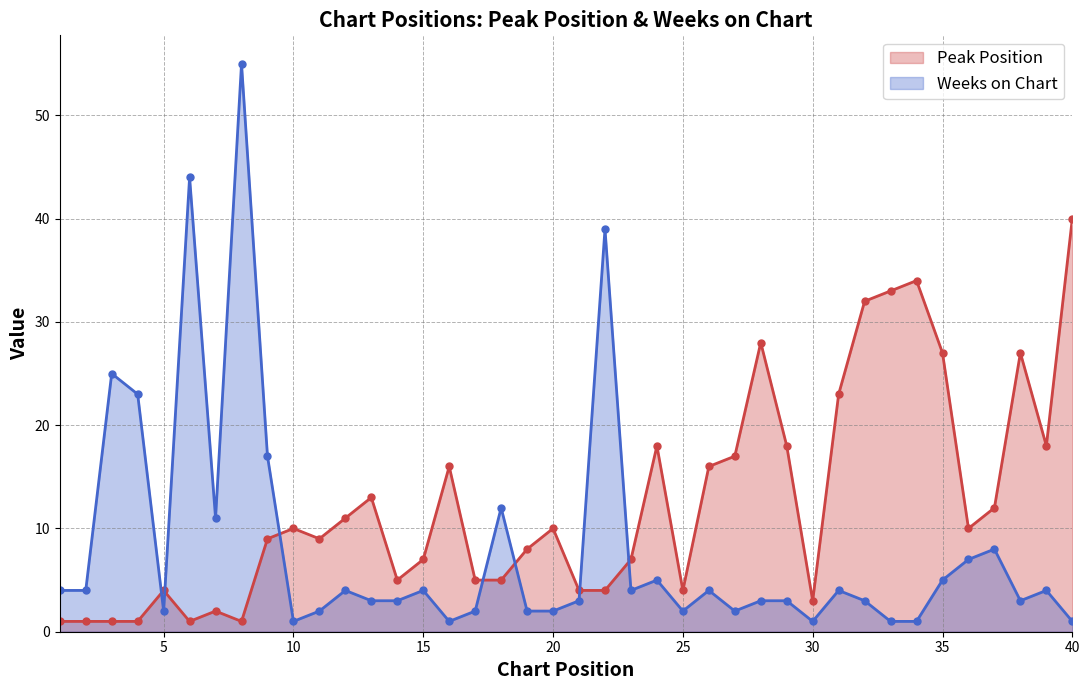

What is the greatest value displayed?

55